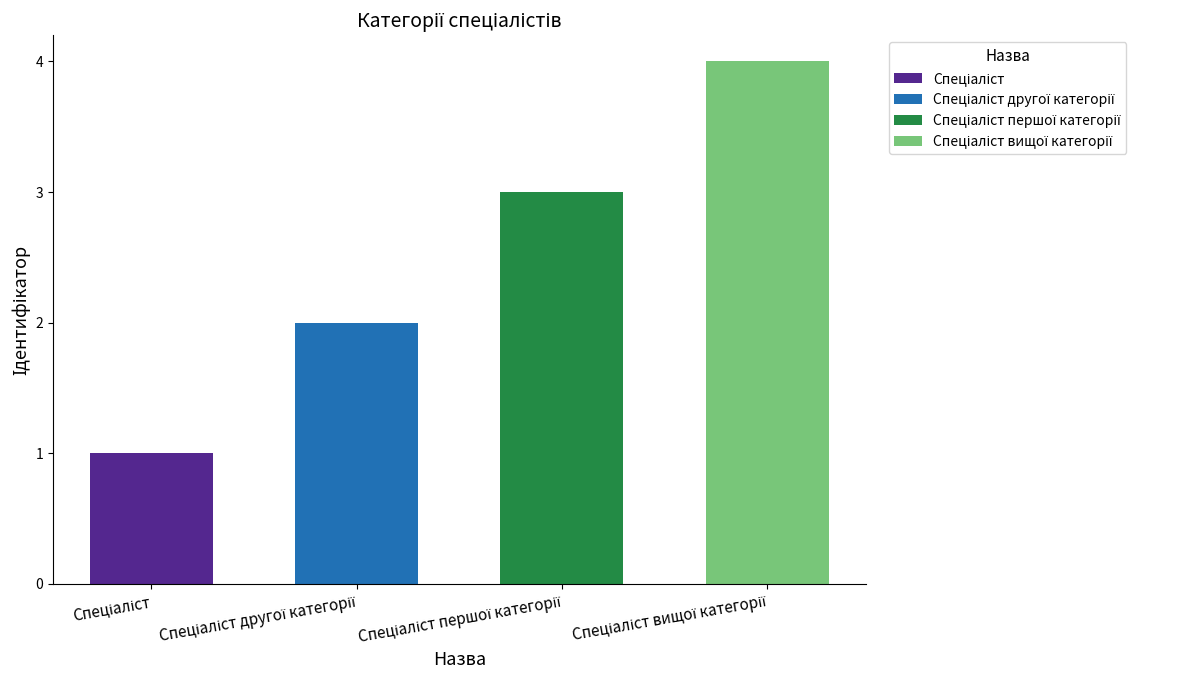

Count the number of categories in the chart.

4